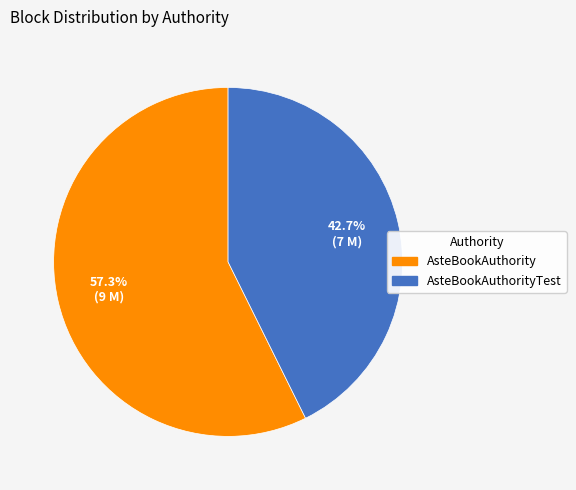

Does any single category account for the majority?

Yes